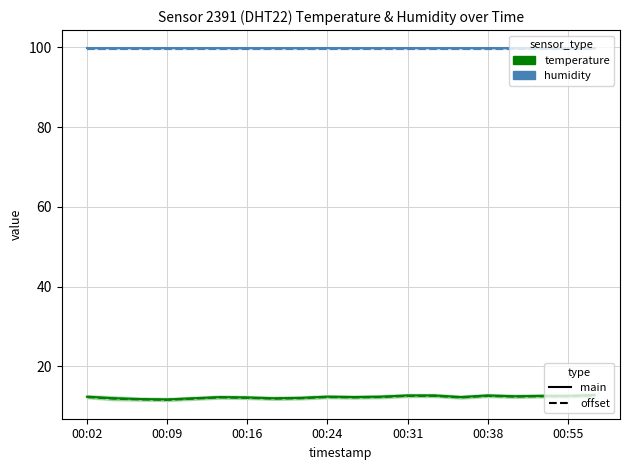

Rank the series at 19 from lowest to highest value.

temperature (dashed), temperature, humidity (dashed), humidity